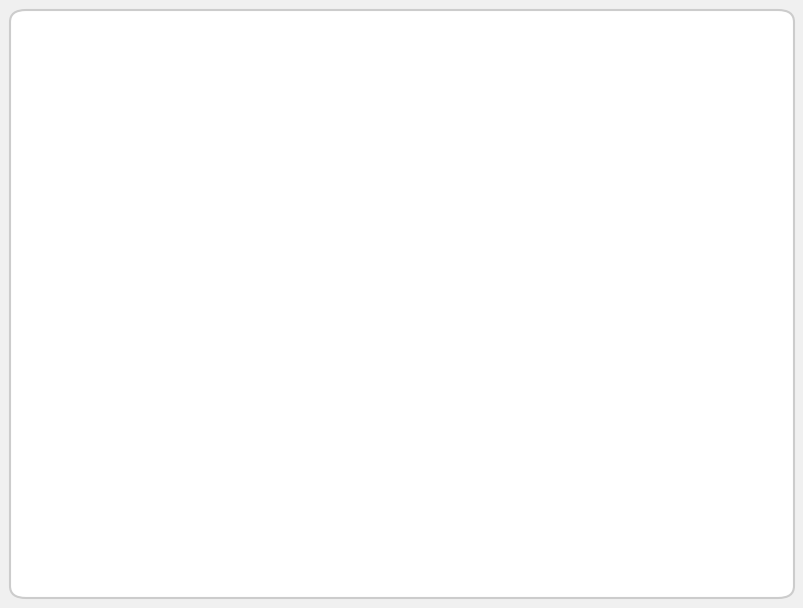

Combined, do Lignes de bus (geojson, gpx, shapefile) and INSPIRE - Annex I Theme Transport Network account for over 50%?

Yes